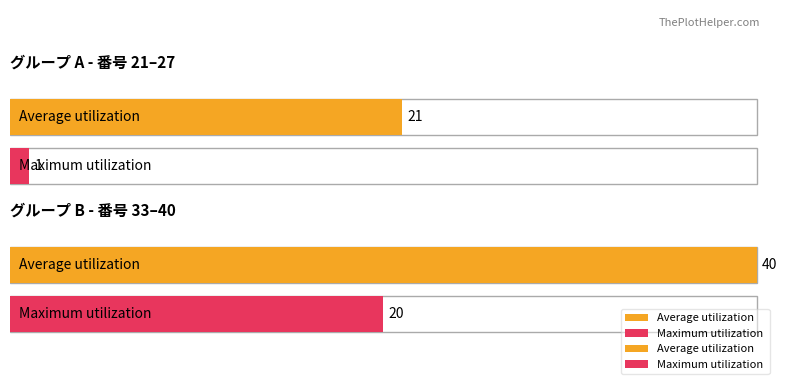

What is the difference between the maximum and minimum values in the Maximum utilization series?

19